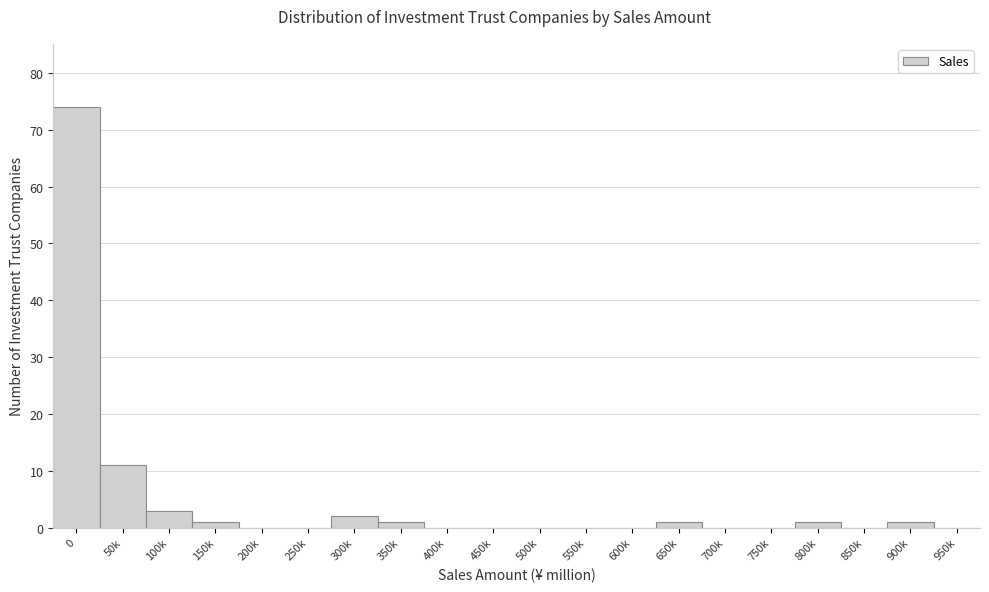

Reading right to left, transcribe all the data shown in this chart.

950k=0	900k=1	850k=0	800k=1	750k=0	700k=0	650k=1	600k=0	550k=0	500k=0	450k=0	400k=0	350k=1	300k=2	250k=0	200k=0	150k=1	100k=3	50k=11	0=74